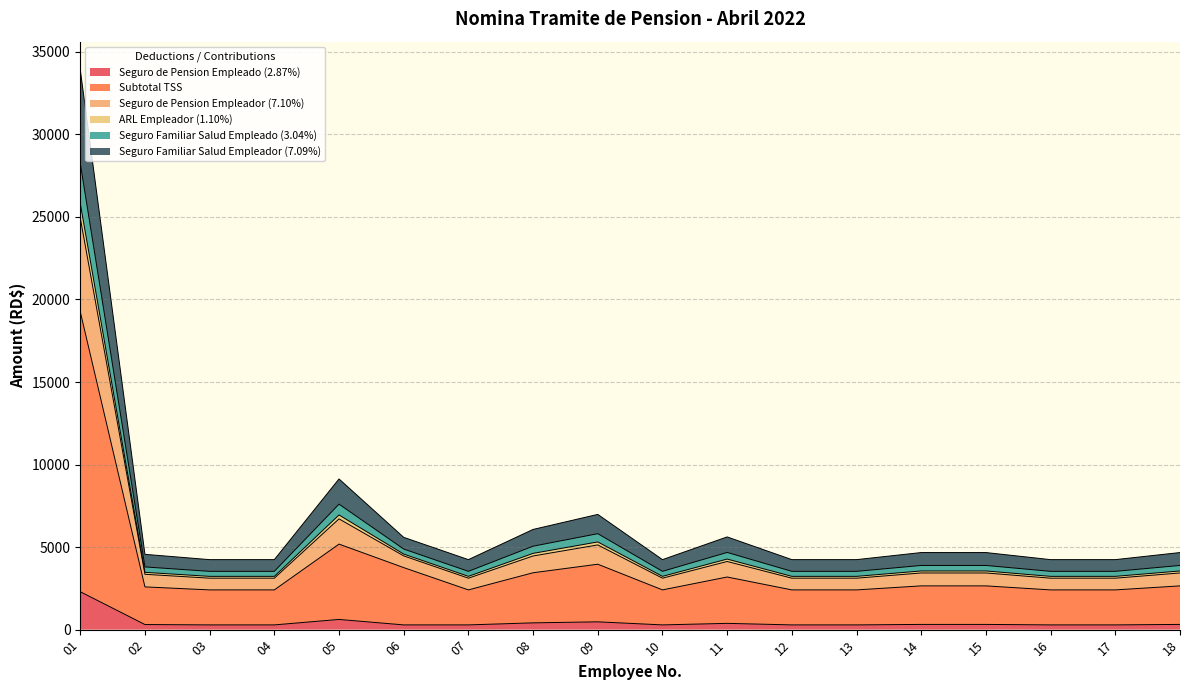

How many lines are shown in the chart?

6